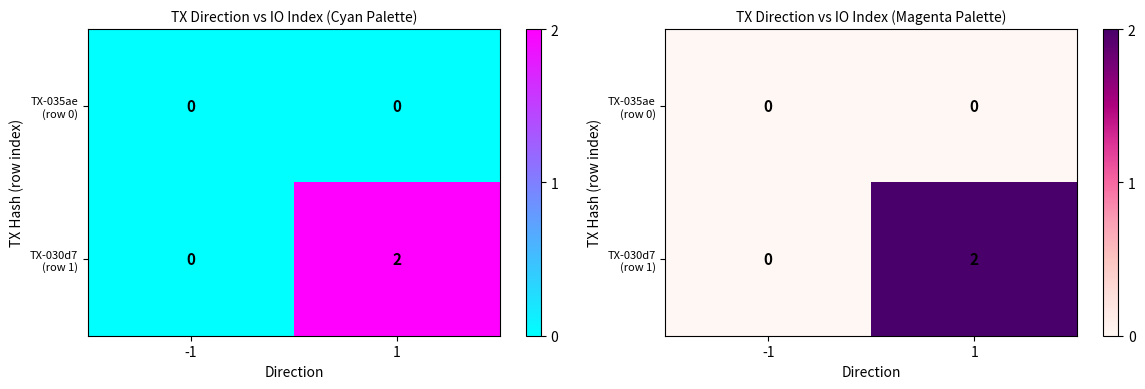

What is the total value across all series at 1?

2